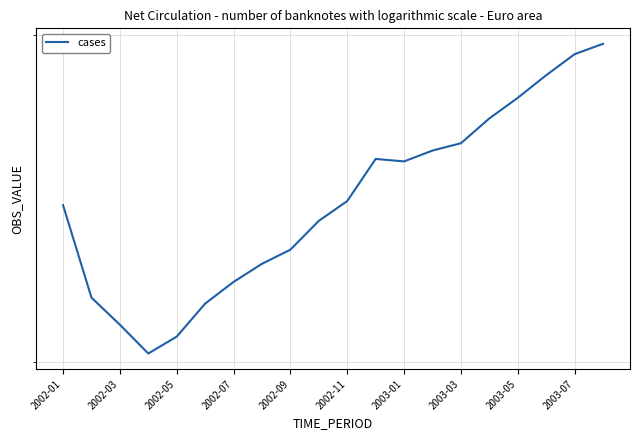

The value at 2002-07 is 3021156.2. True or false?

True